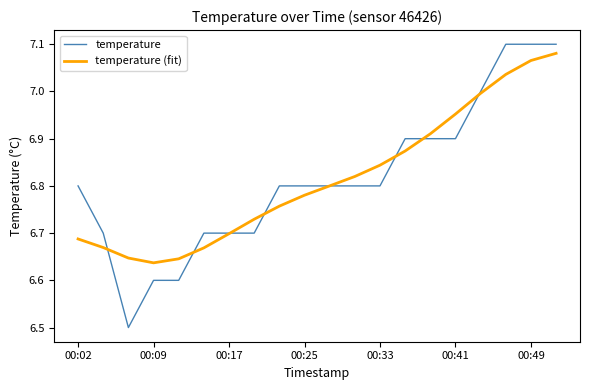

What is the minimum value for temperature?

6.5